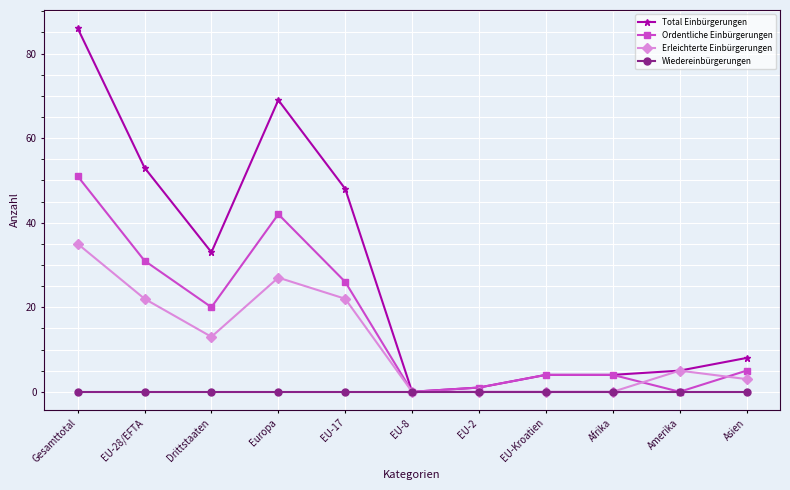

What is the spread (max minus min) of values at Asien?

8